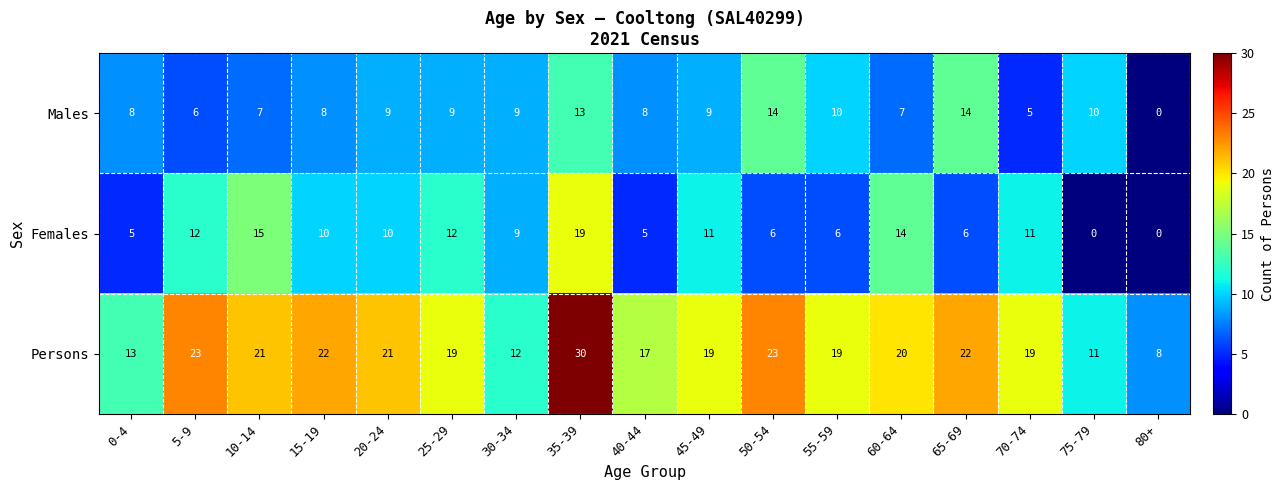

Which category has the highest value across all series?

35-39